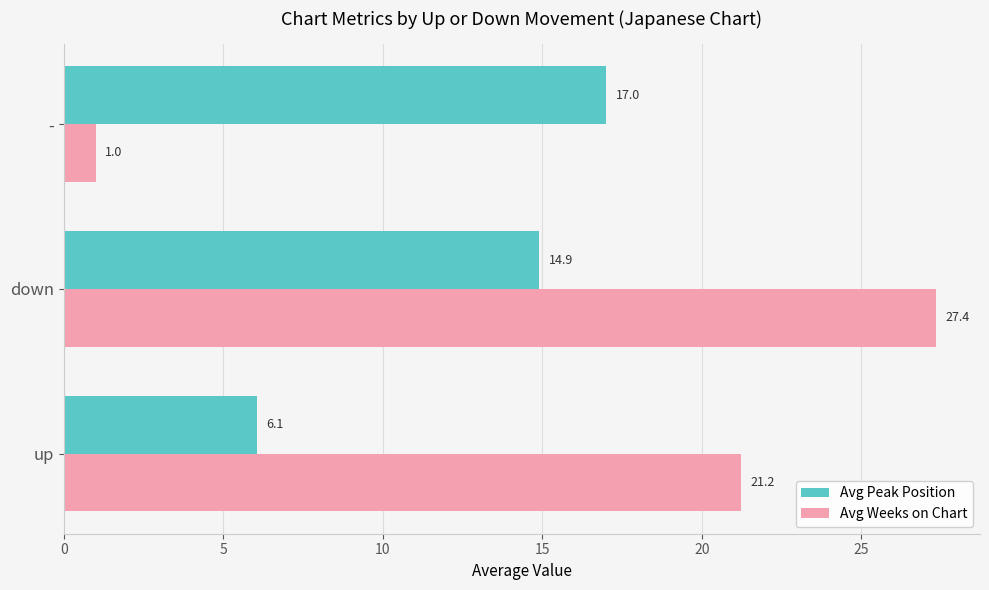

How many data points does each series have?

3